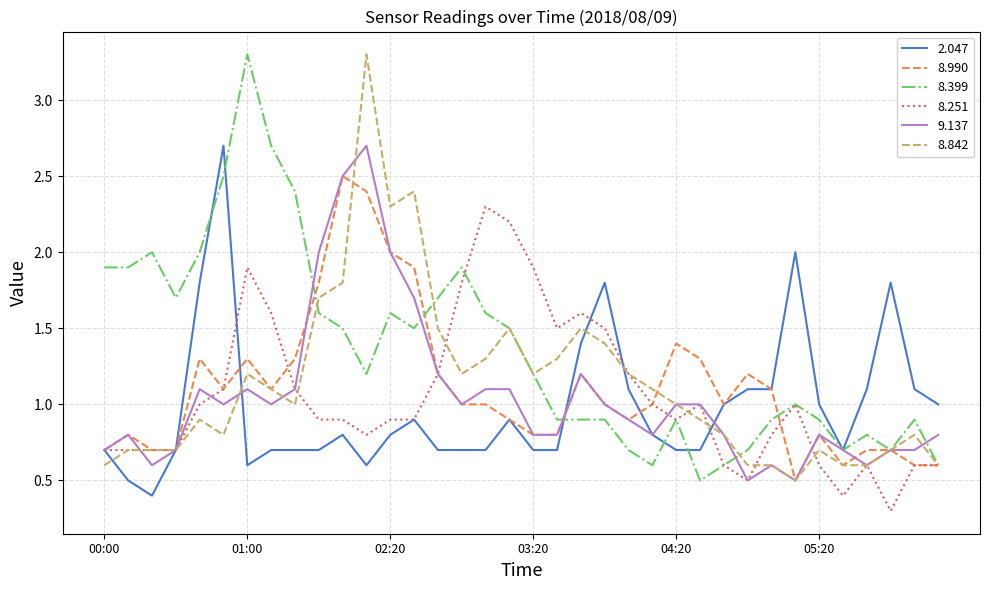

Which series has the largest total across all categories?

8.399